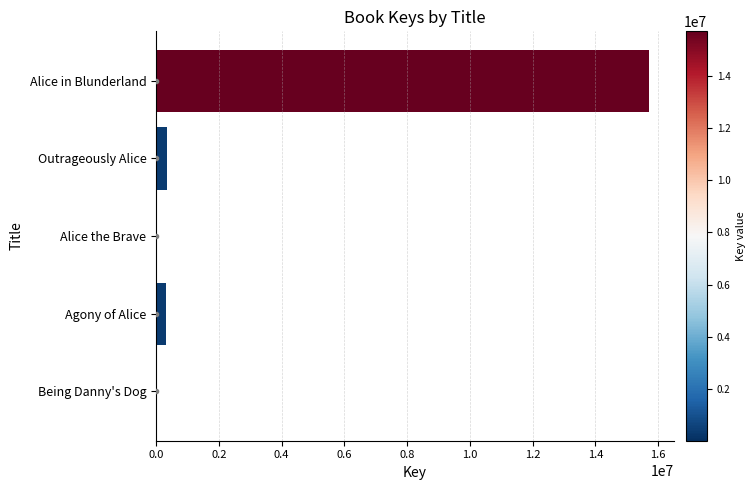

At which label is the value closest to 7862168?

Outrageously Alice